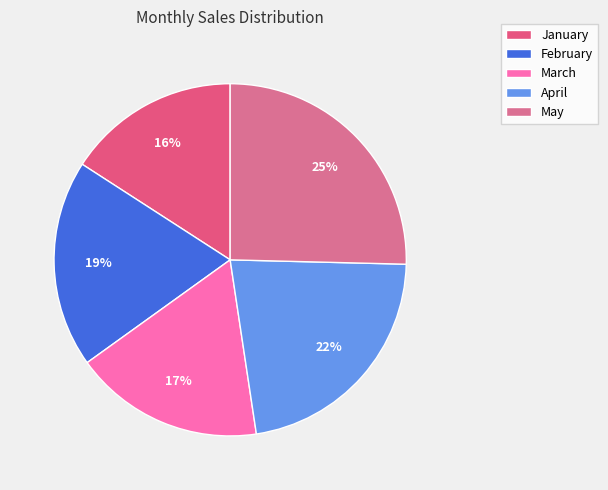

To the nearest percent, what portion does February represent?

19%